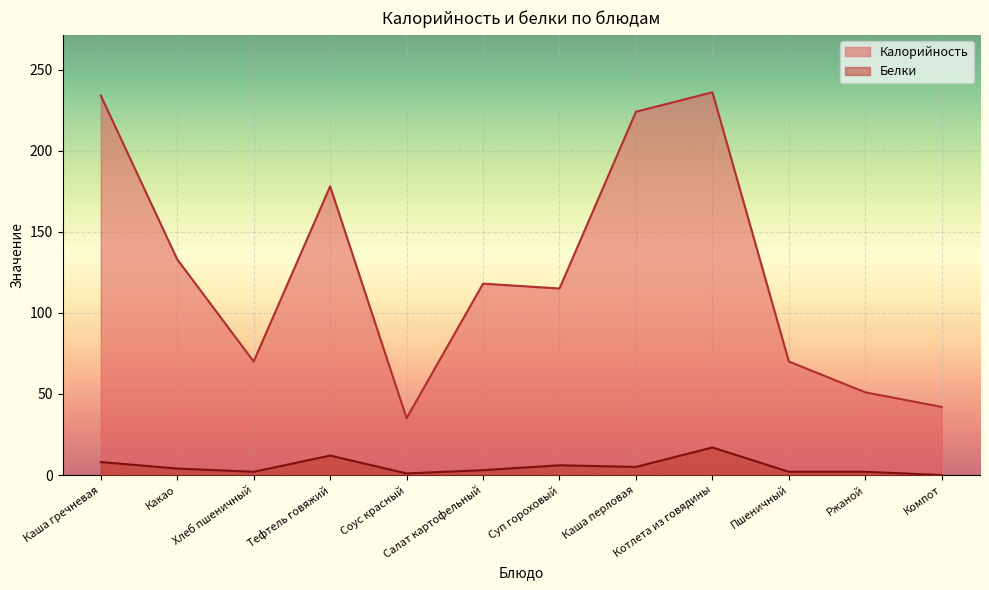

Where is Белки nearest to the value 8?

Каша гречневая